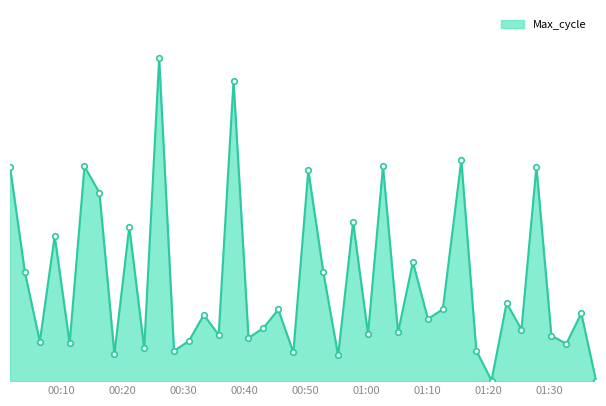

How many interior local valleys (lower than both neighbors) does the data have?

15